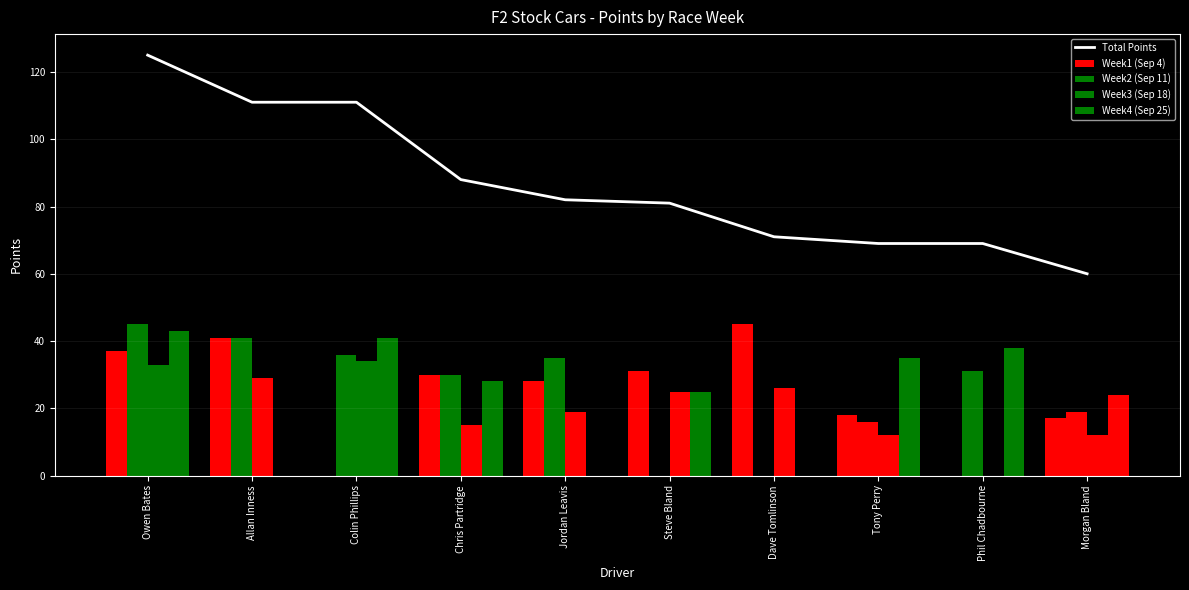

How many values in Week3 (Sep 18) are above zero?

9